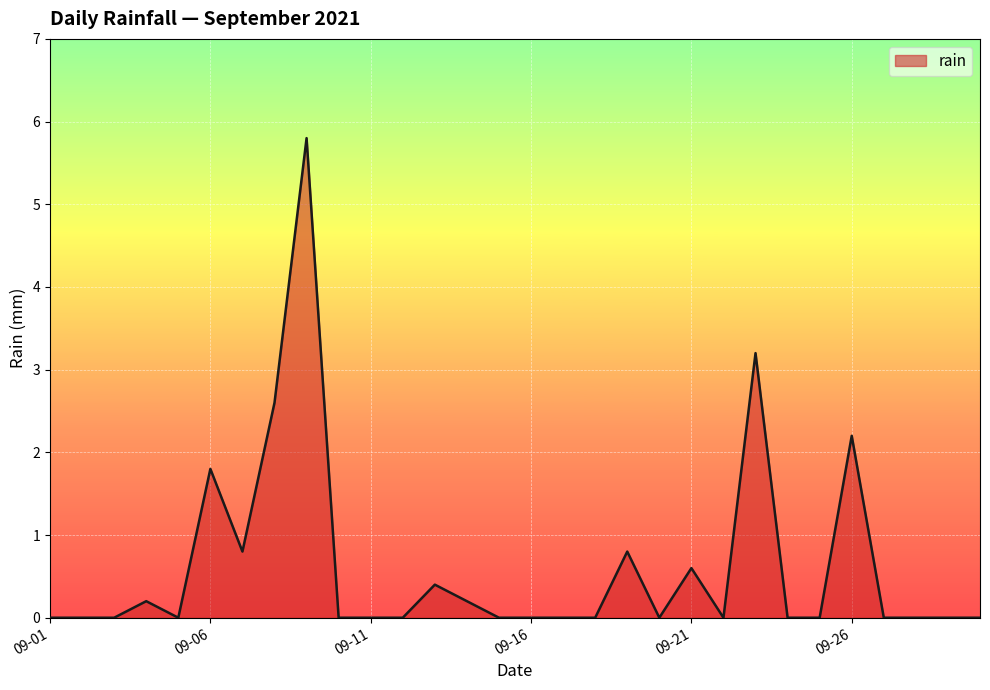

What is the greatest value displayed?

5.8